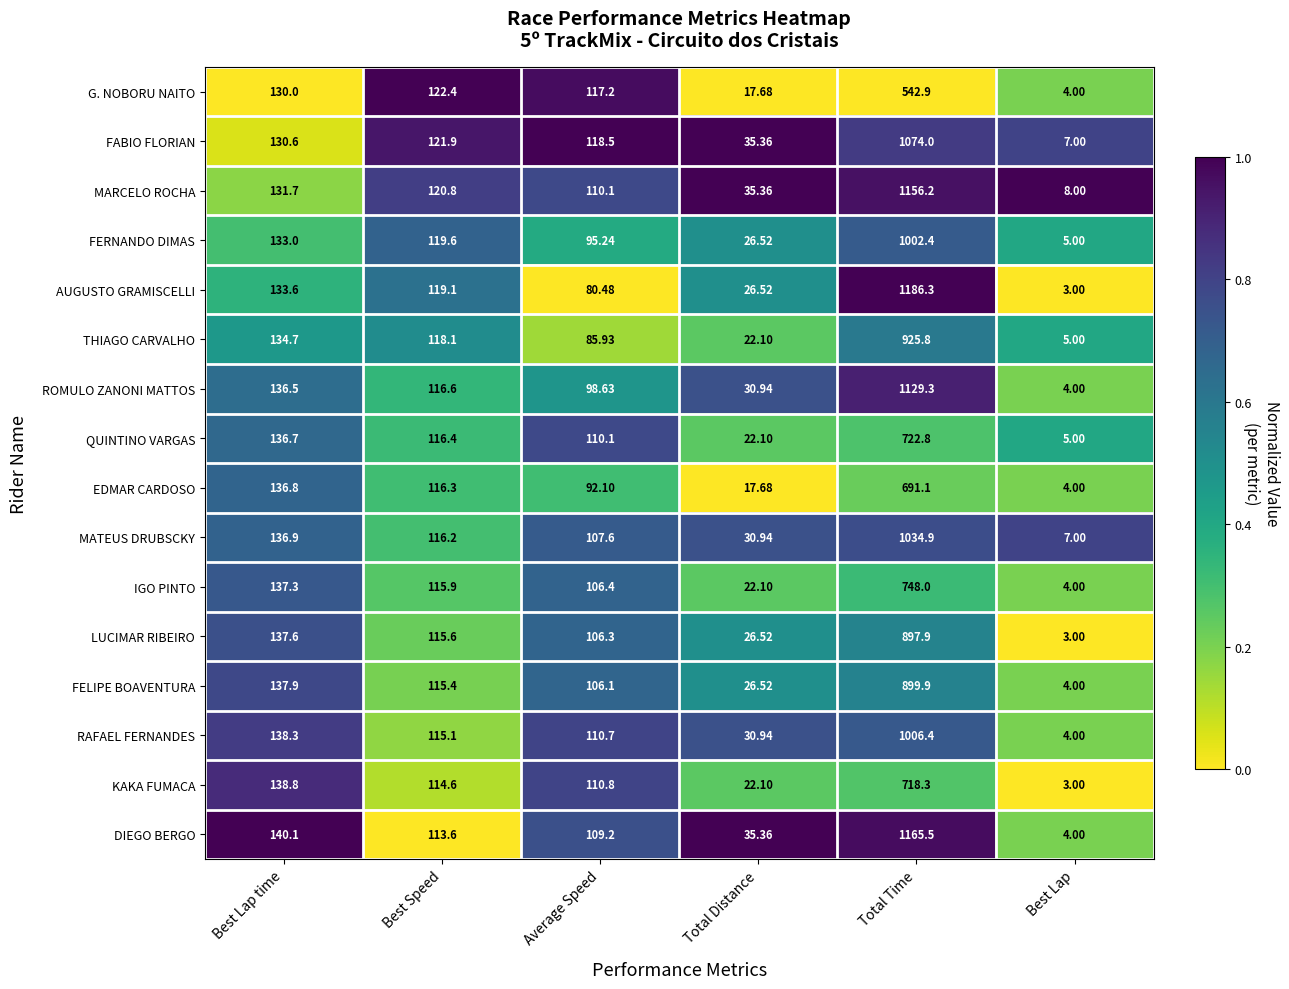

List the series in order of their peak value, highest first.

AUGUSTO GRAMISCELLI, DIEGO BERGO, MARCELO ROCHA, ROMULO ZANONI MATTOS, FABIO FLORIAN, MATEUS DRUBSCKY, RAFAEL FERNANDES, FERNANDO DIMAS, THIAGO CARVALHO, FELIPE BOAVENTURA, LUCIMAR RIBEIRO, IGO PINTO, QUINTINO VARGAS, KAKA FUMACA, EDMAR CARDOSO, G. NOBORU NAITO